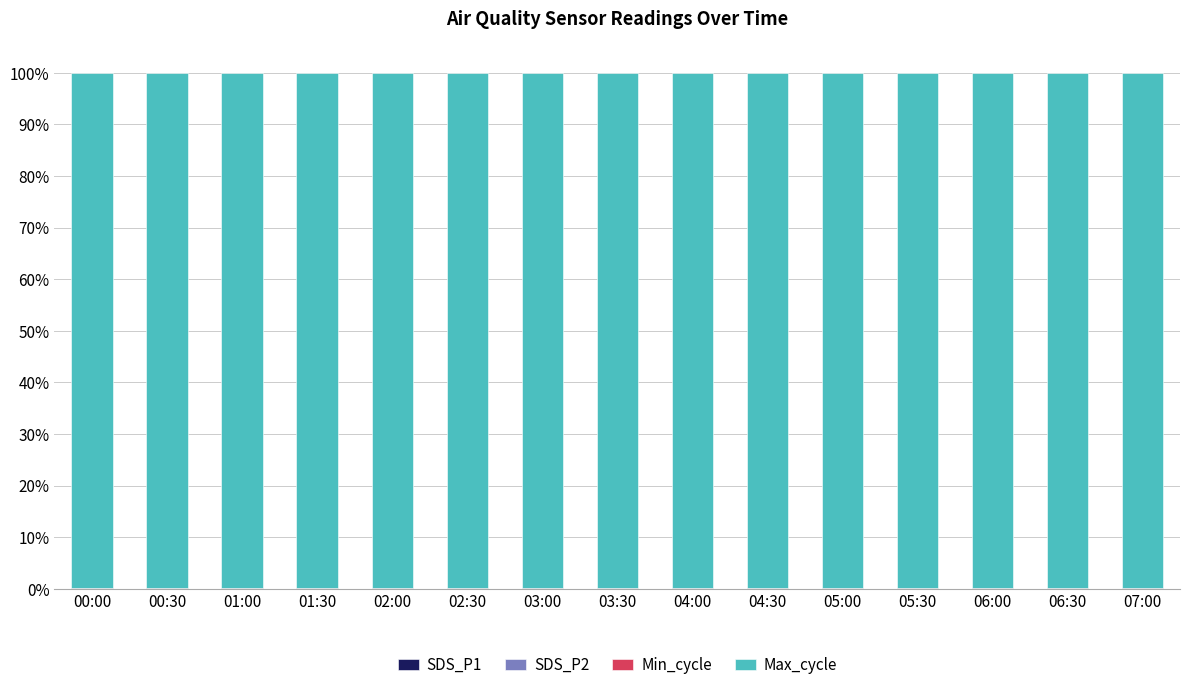

At which label is SDS_P2 closest to 0?

06:00